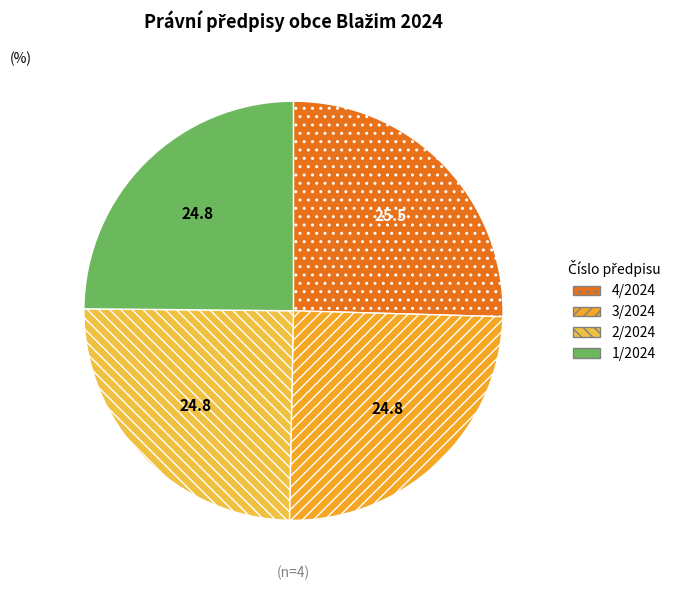

Approximately how many times larger is the value at 3/2024 compared to 1/2024?

1.0